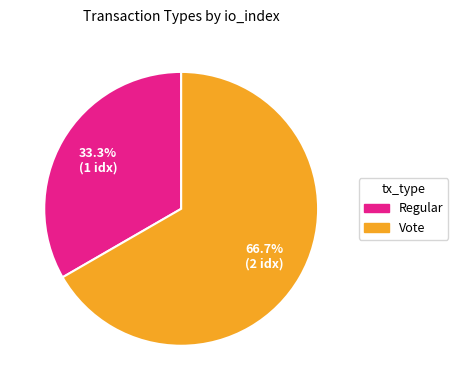

Is there any slice that represents more than half of the pie?

Yes